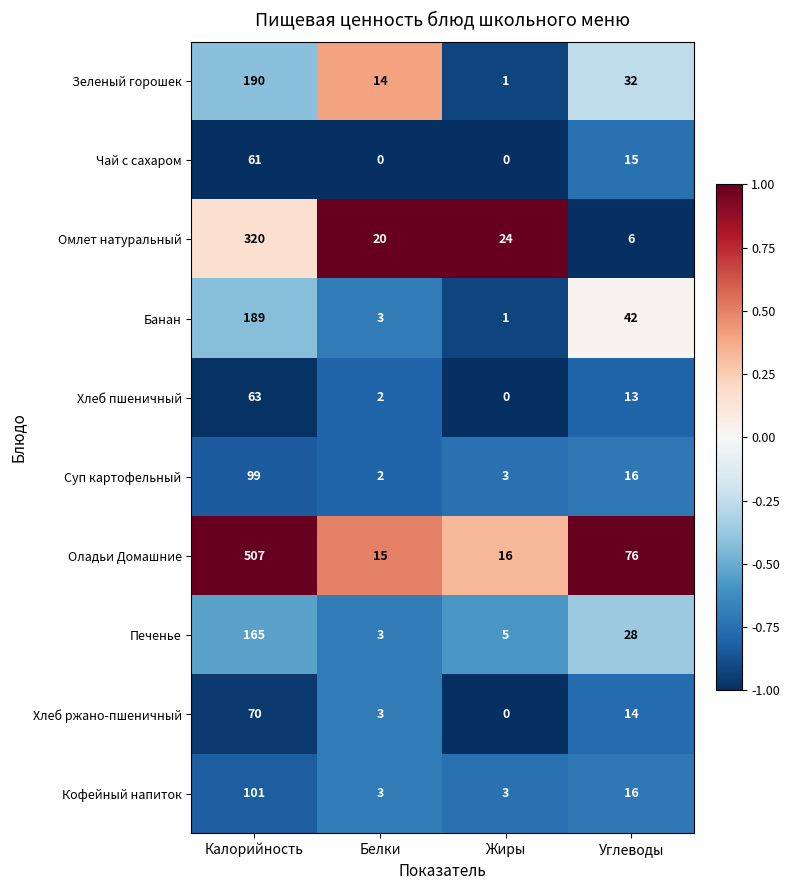

Is it true that Суп картофельный equals 16 at Углеводы?

True